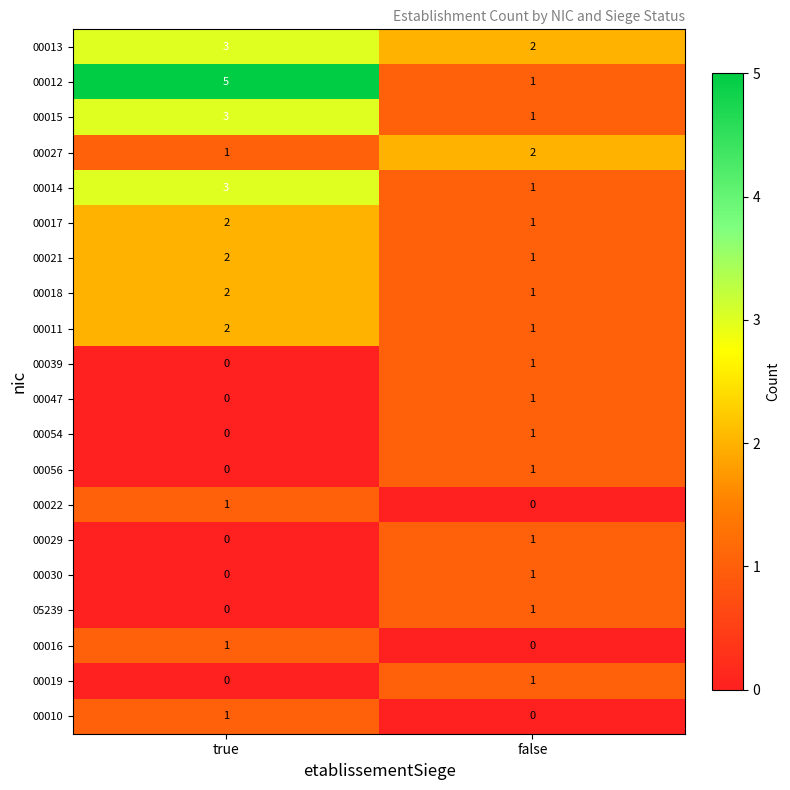

Which series has the largest total across all categories?

00012